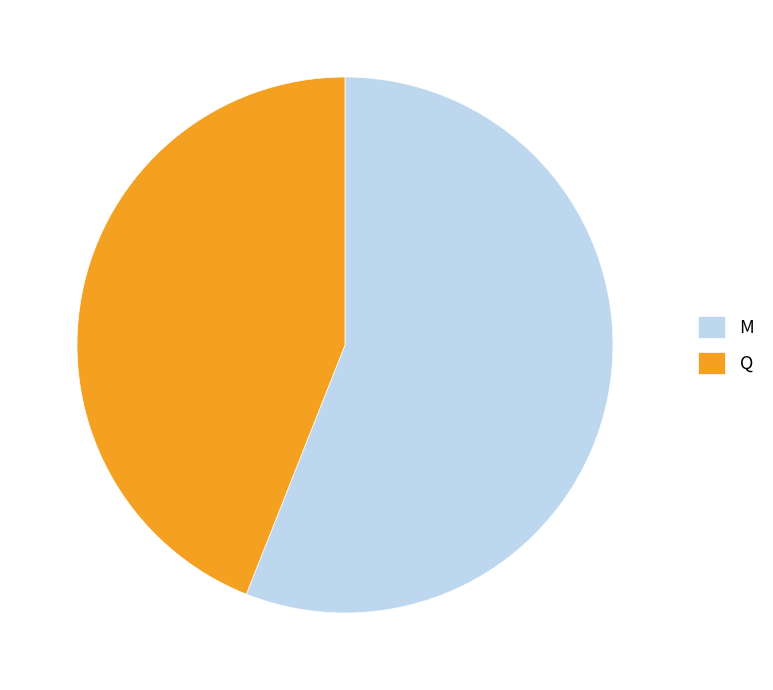

Do M and Q together represent more than half of the pie?

Yes